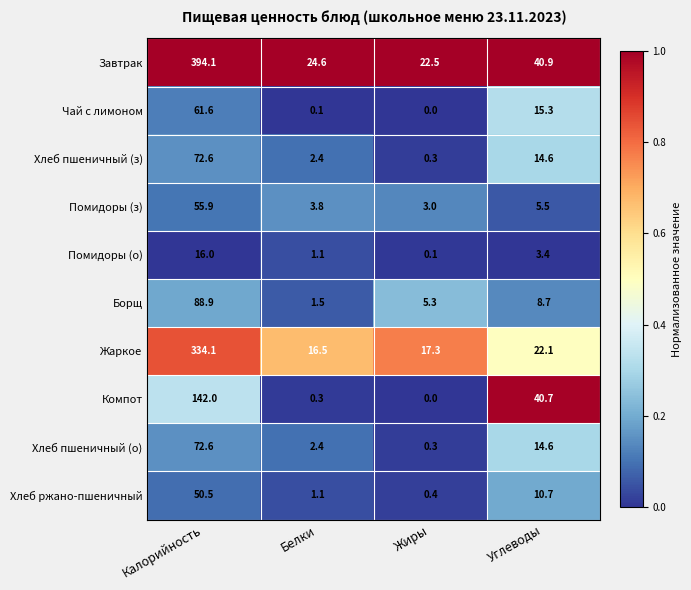

What is the sum of the Чай с лимоном values at Калорийность and Жиры?

61.6